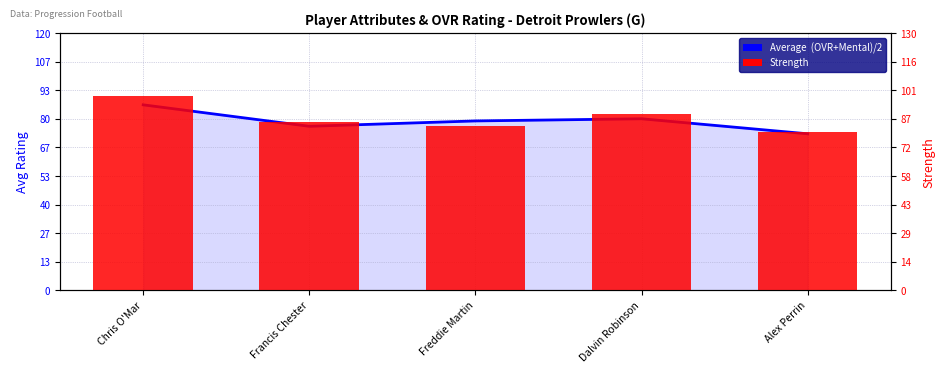

What is the difference between the second highest and minimum values in the Average (OVR+Mental)/2 series?

7.0